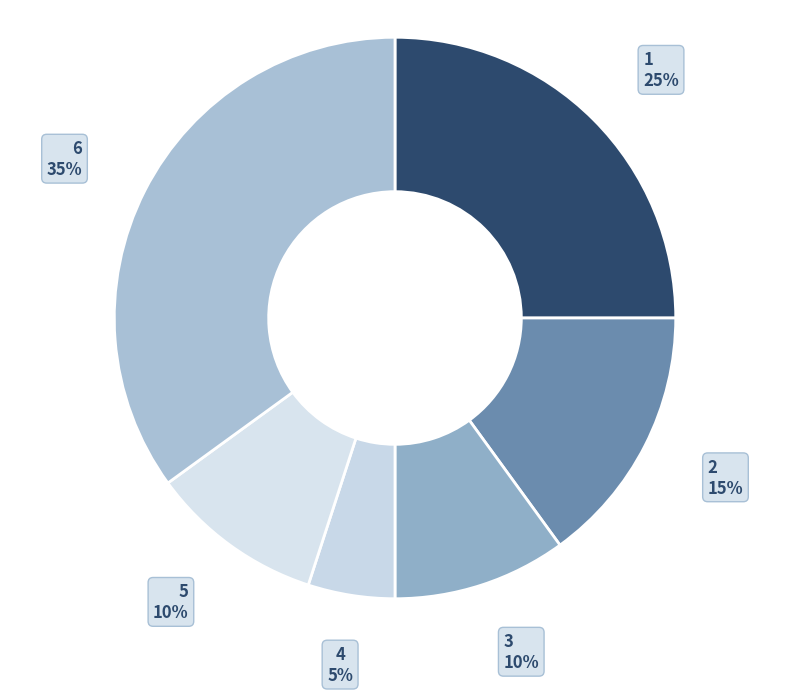

Between 2 and 5, which is larger?

2